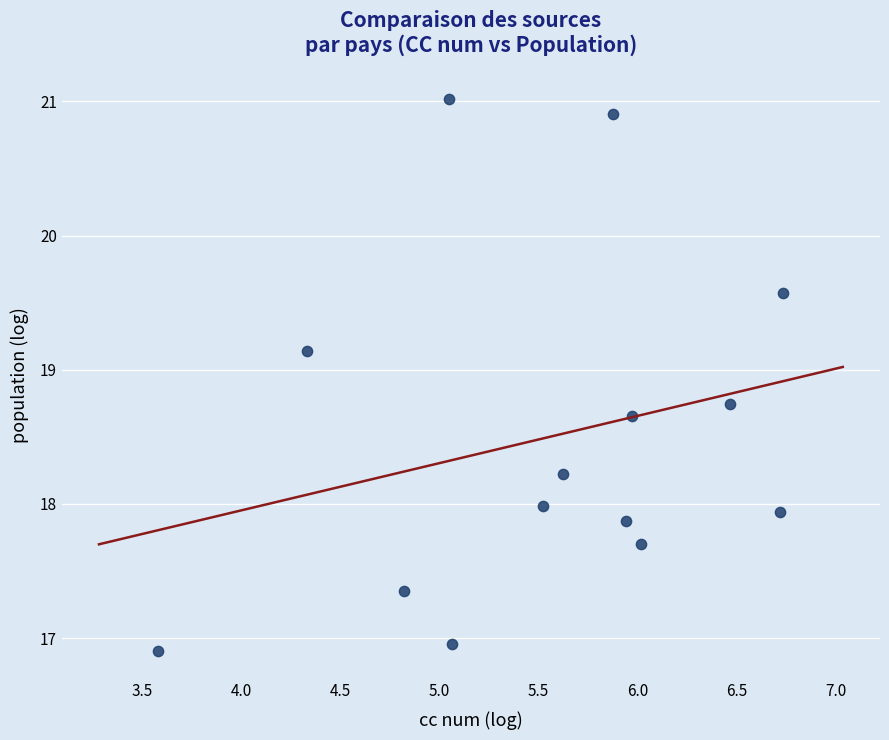

What is the range of Y values (max minus min)?

4.1